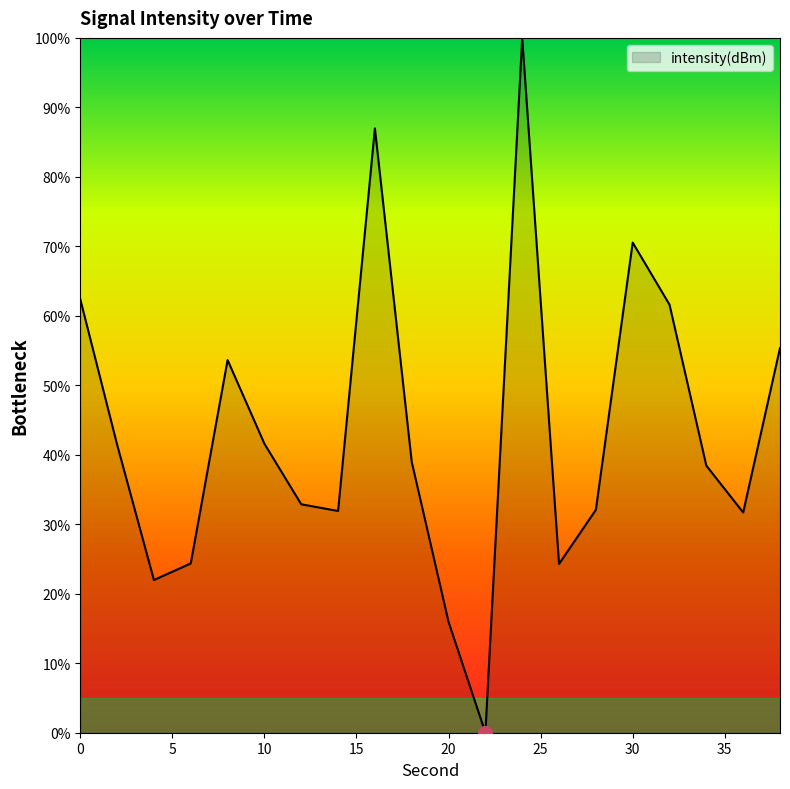

What is the difference between the maximum and minimum values?

100.0